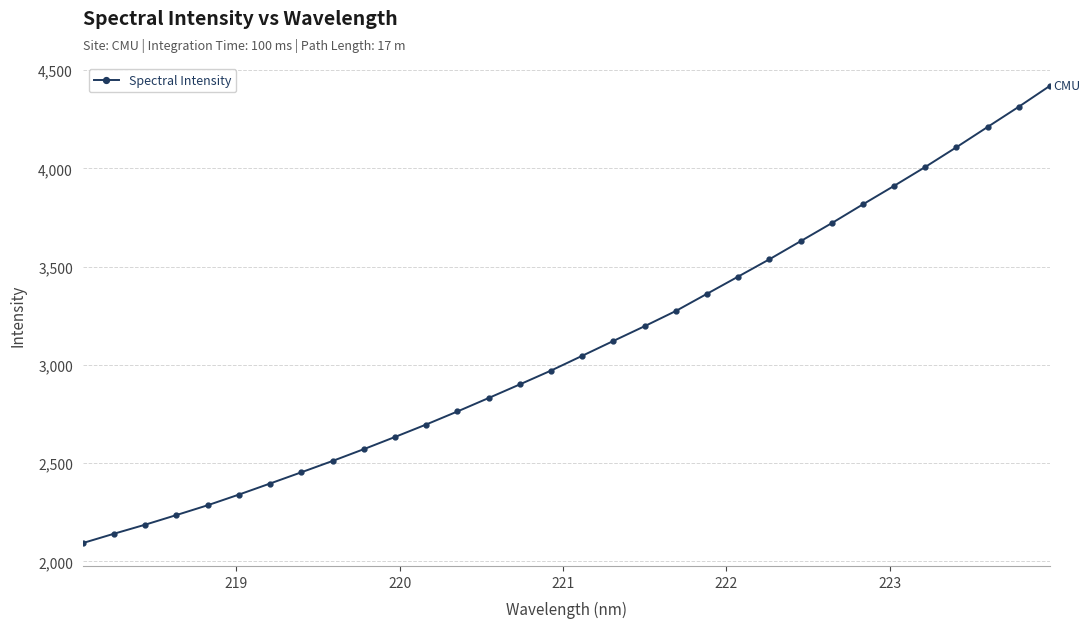

What is the sum of all values?

99145.8